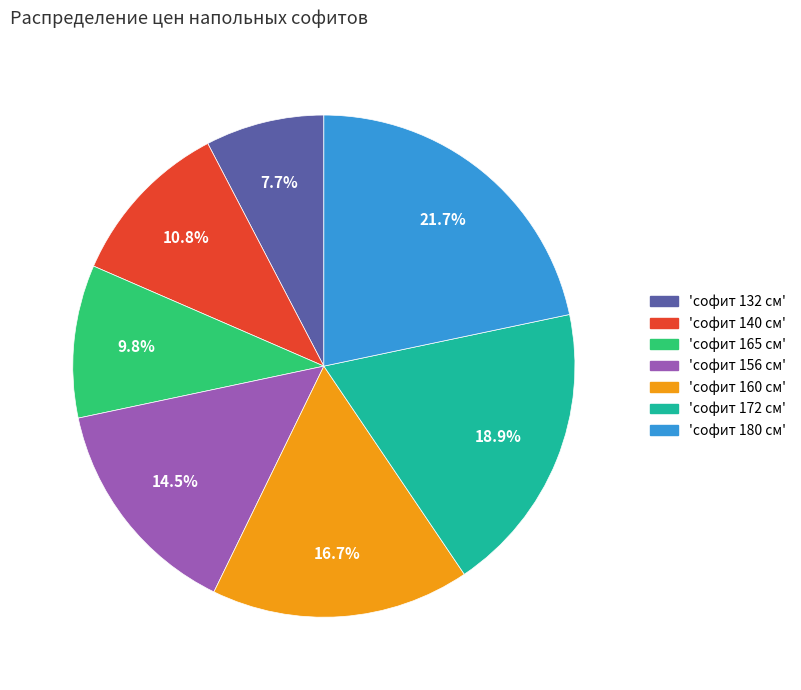

Is there any slice that represents more than half of the pie?

No